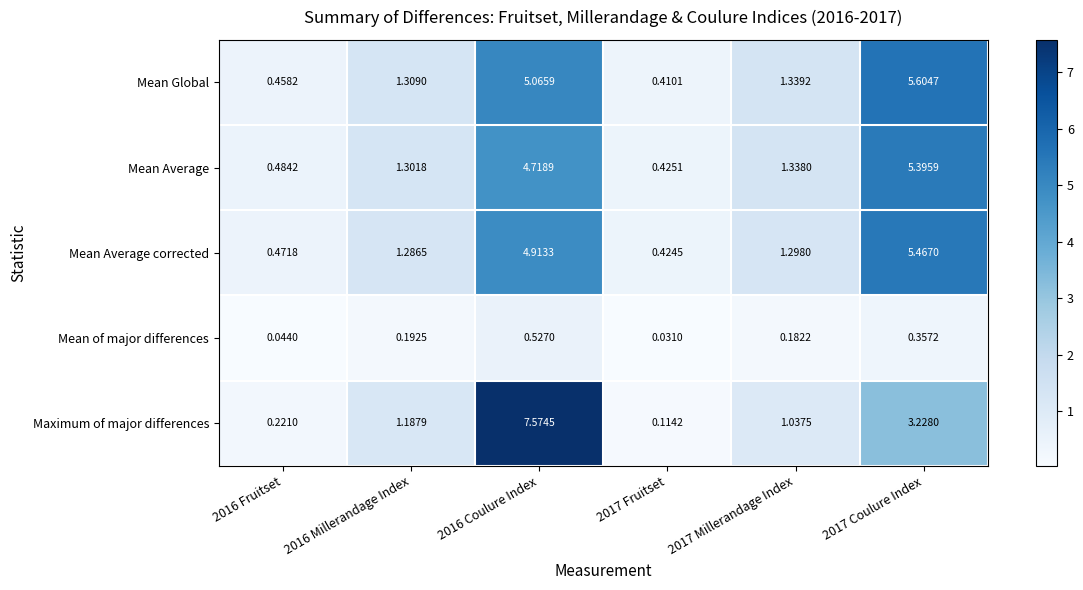

Between 2016 Fruitset and 2017 Coulure Index, which series saw the biggest shift?

Mean Global